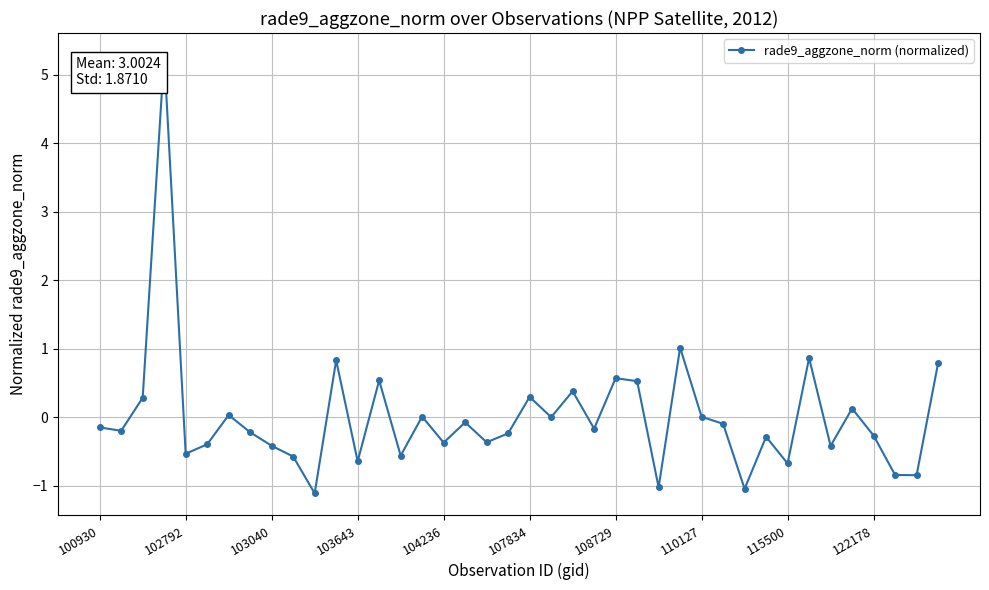

What is the value of the 19th point from the left?

-0.4